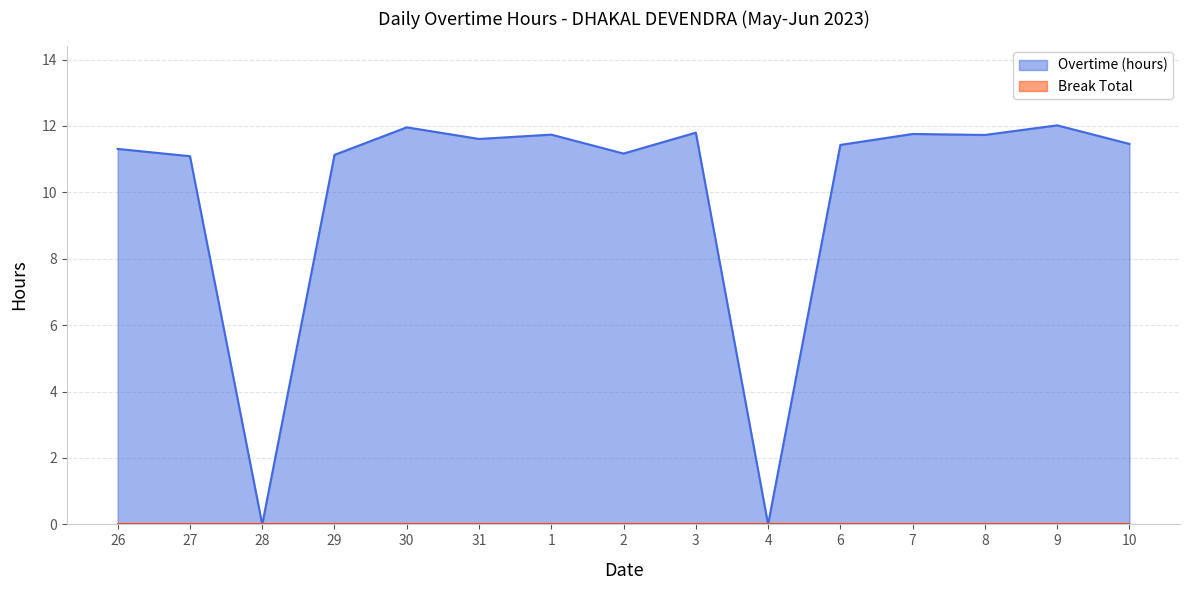

True or false: the data has more than 1 interior local peaks.

True